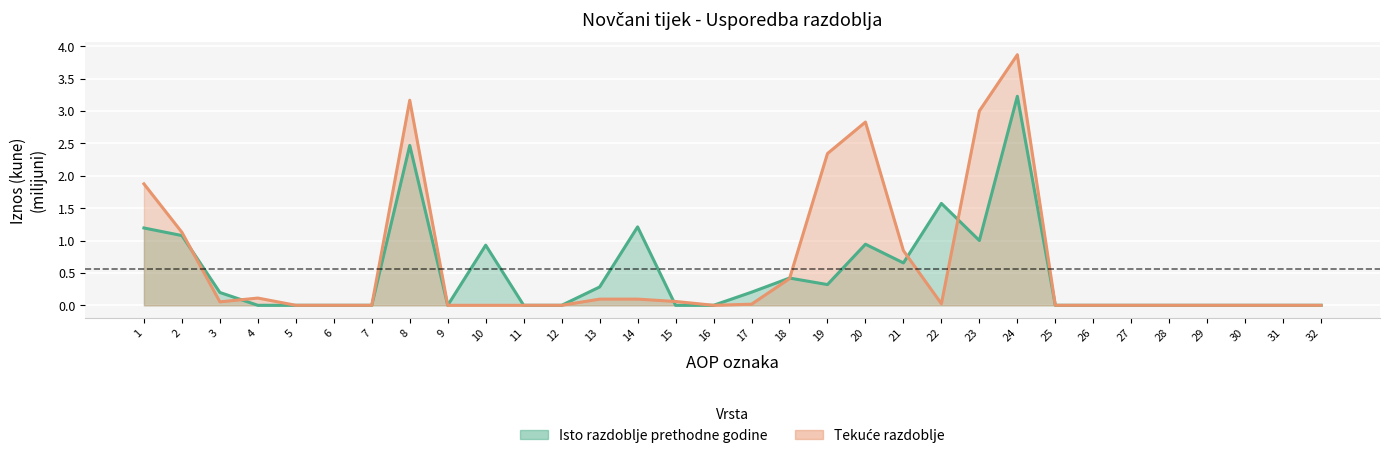

What is the highest value of the Tekuće razdoblje series?

3.9